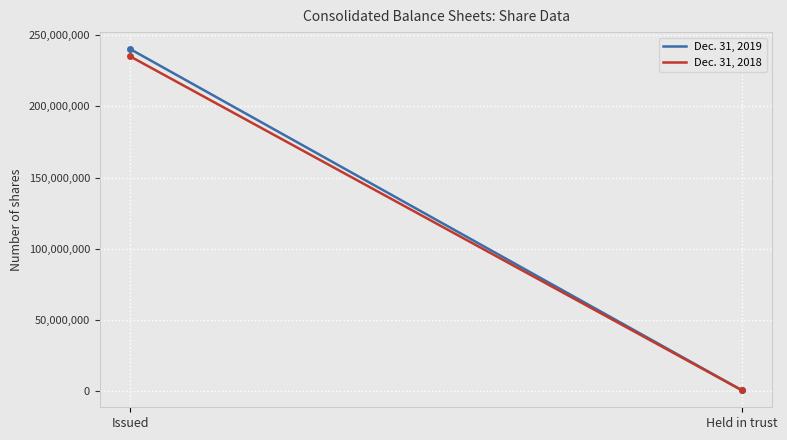

Is this an area chart (filled region under the line)?

No